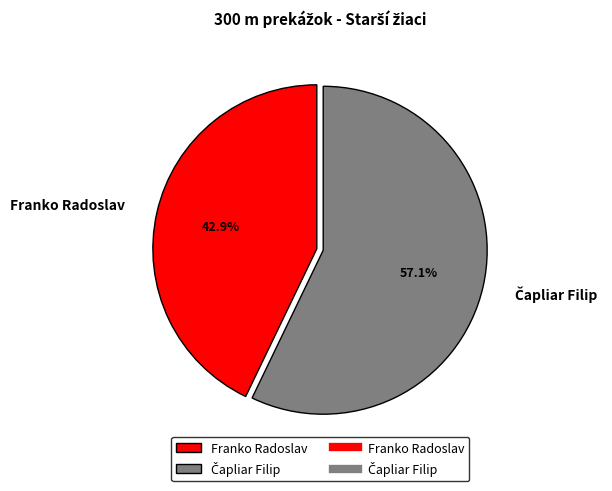

Is Franko Radoslav the majority of the pie?

No